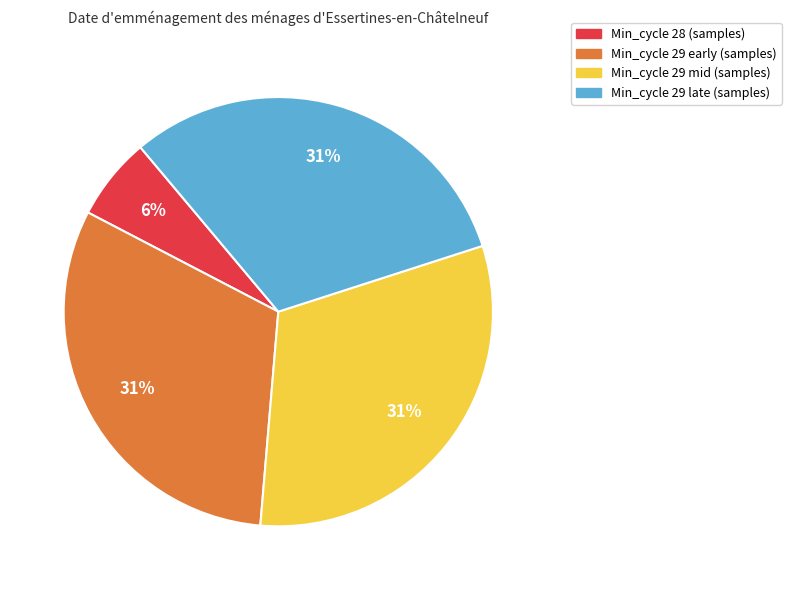

Is there a majority slice in this chart?

No